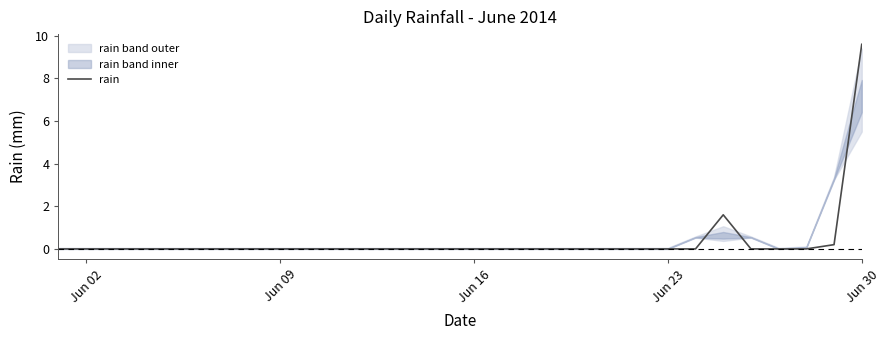

The rain series shows 0.0 at Jun 23. True or false?

True